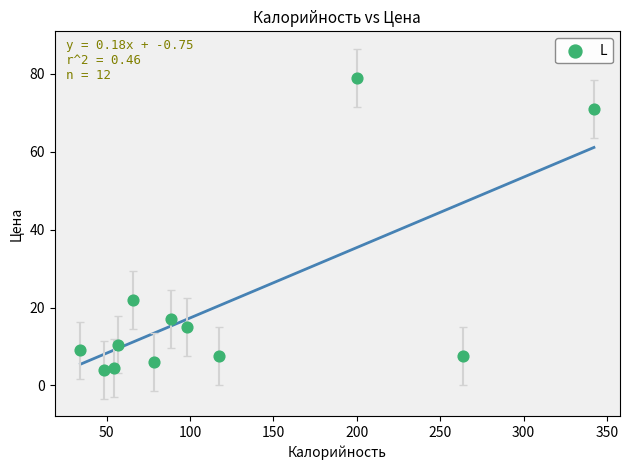

What Y value in the scatter plot is closest to 41?

22.0